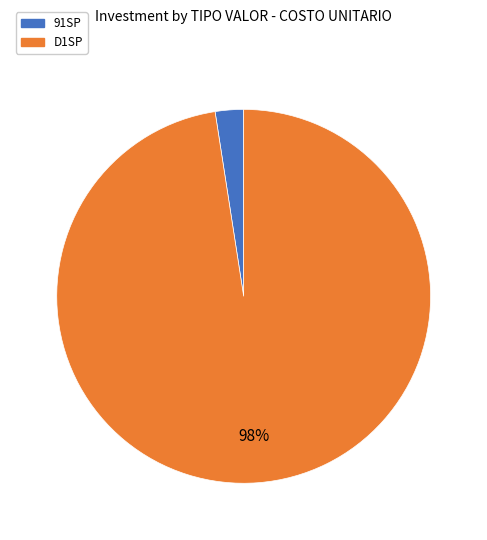

To the nearest percent, what is the average slice percentage?

50%